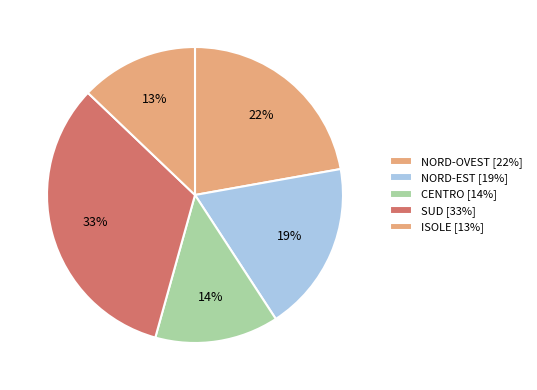

Count the number of slices in the pie.

5